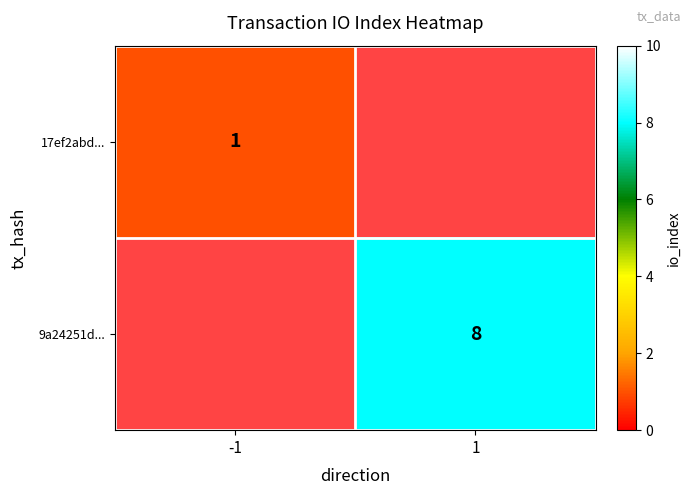

Which category has the highest value across all series?

1